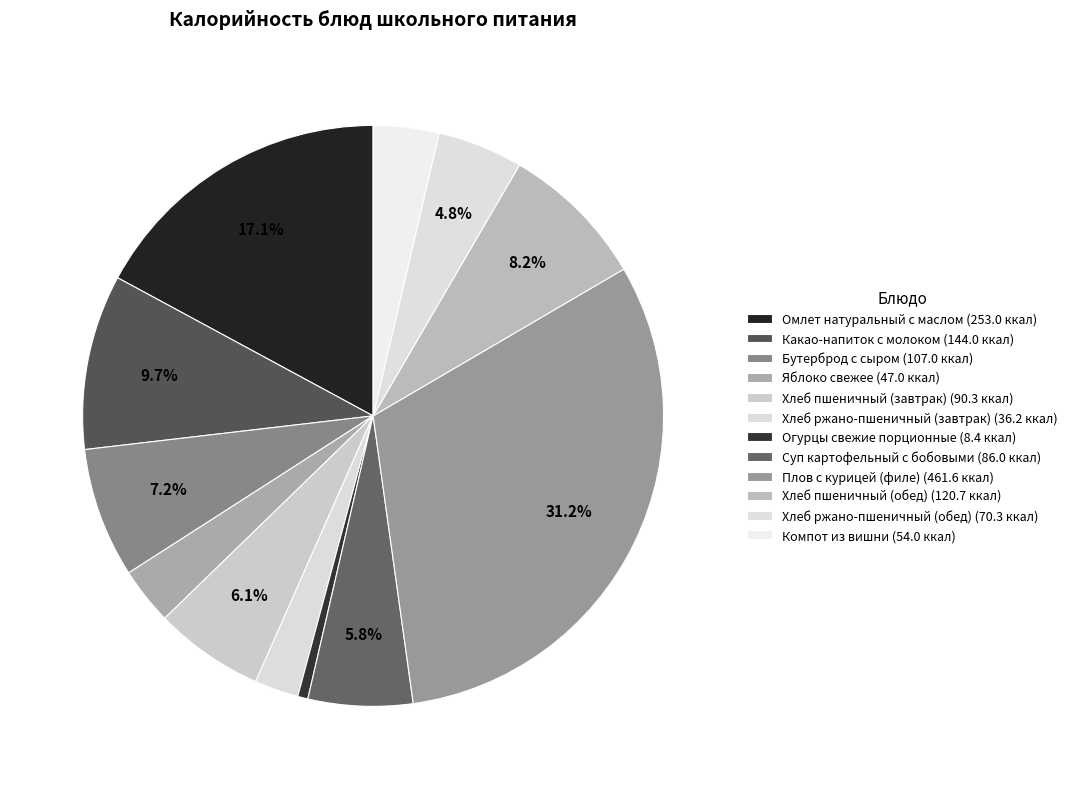

How many segments does this pie chart have?

12